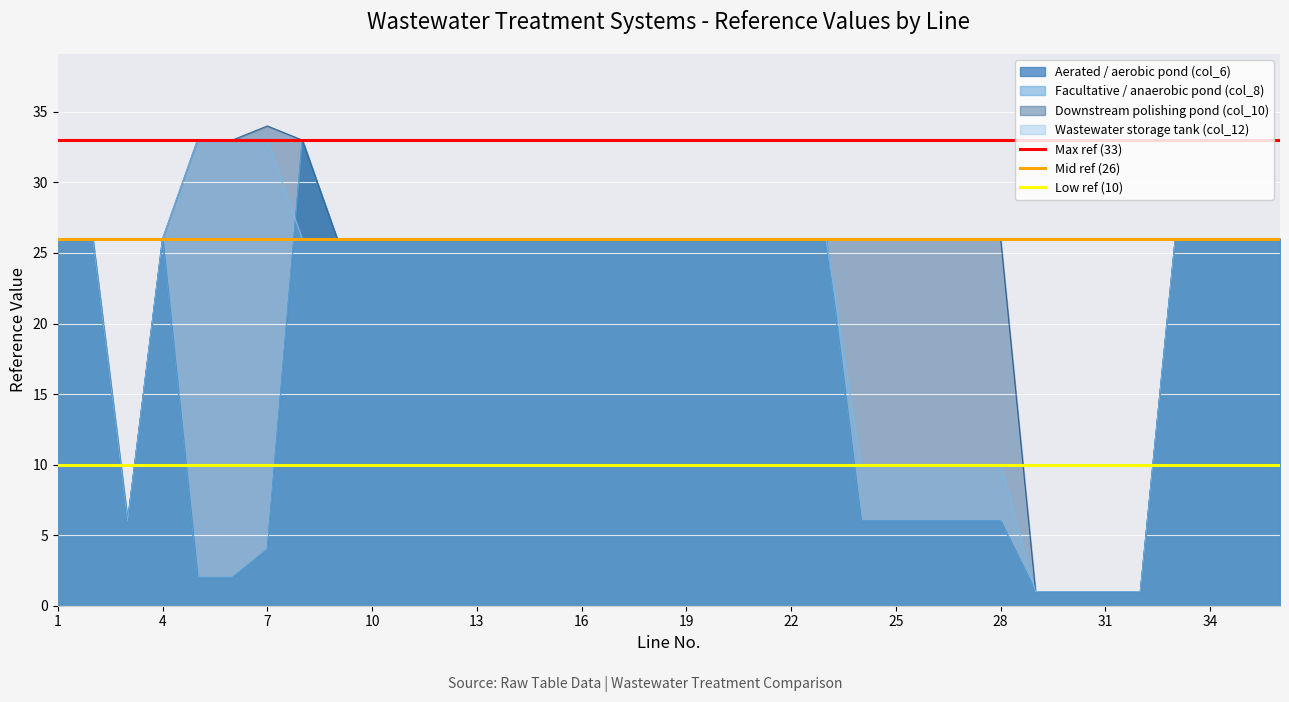

At which label is Mid ref (26) closest to 26?

1